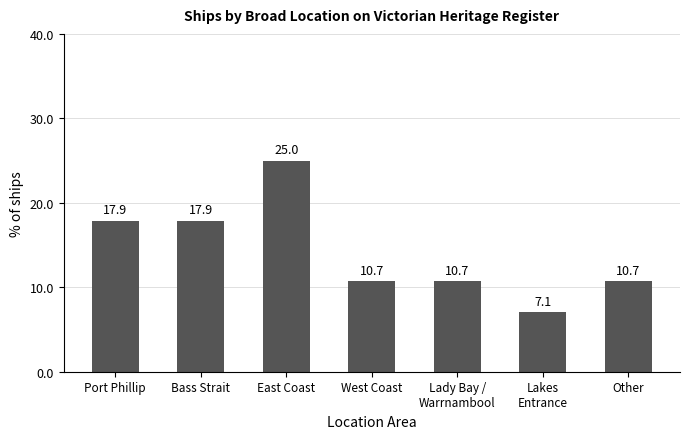

What is the label of the 6th bar from the right?

Bass Strait